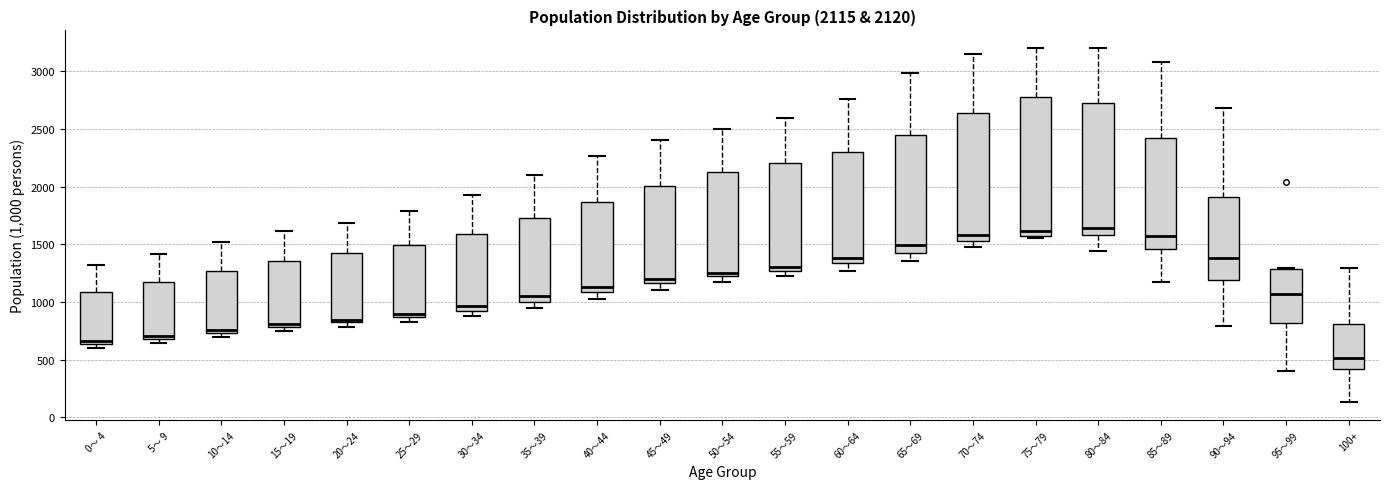

Which box is the tallest, from its lower edge to its upper edge?

75～79